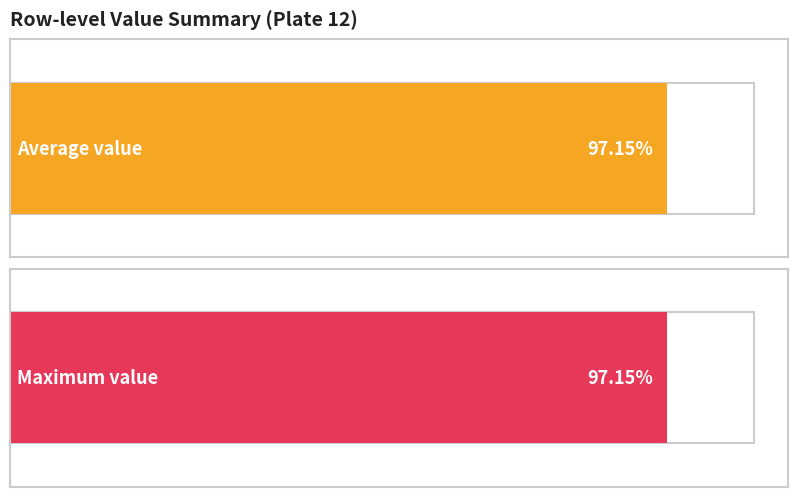

Which series has the largest range (max minus min)?

Average value